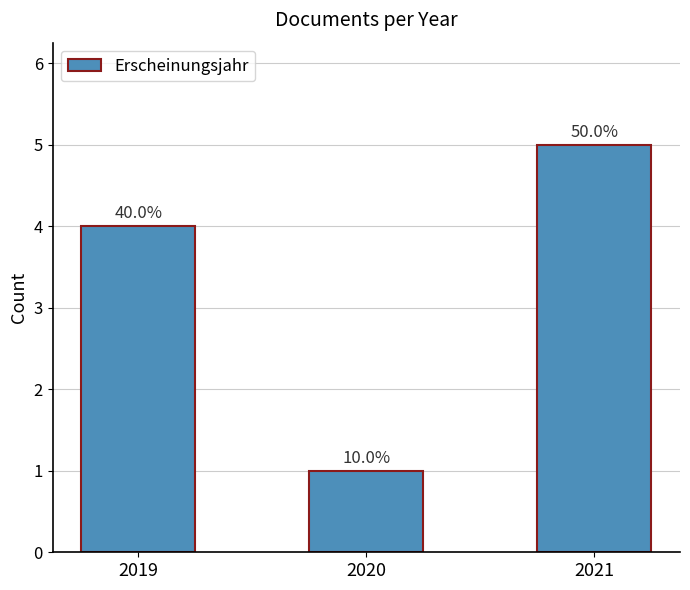

What is the difference between the values at 2021 and 2019?

1